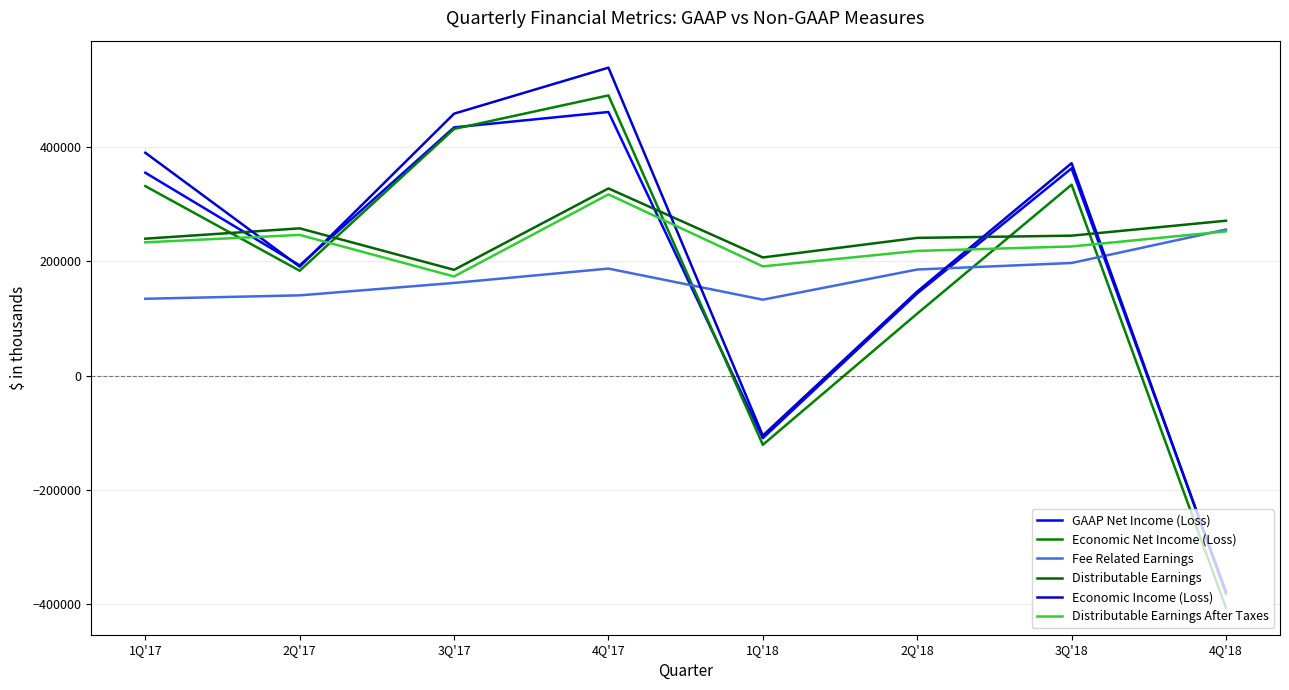

The Economic Net Income (Loss) series shows 108471 at 2Q'18. True or false?

True